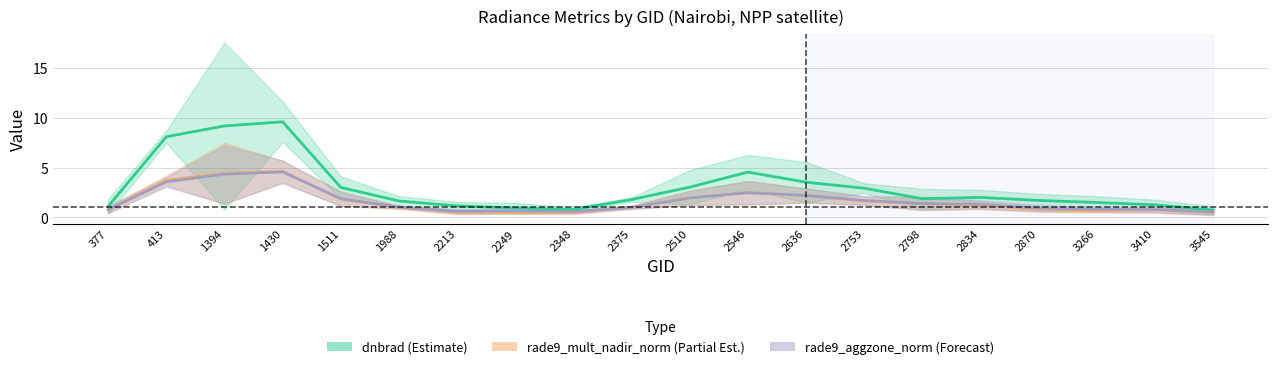

Which series has the widest spread of values?

dnbrad (Estimate)